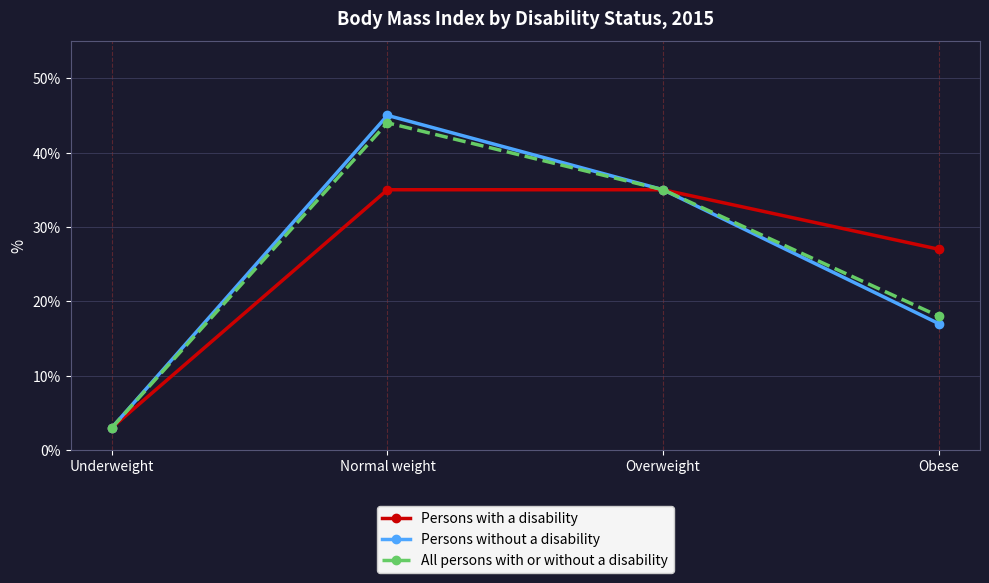

The value of Persons without a disability at Normal weight is 15. True or false?

False